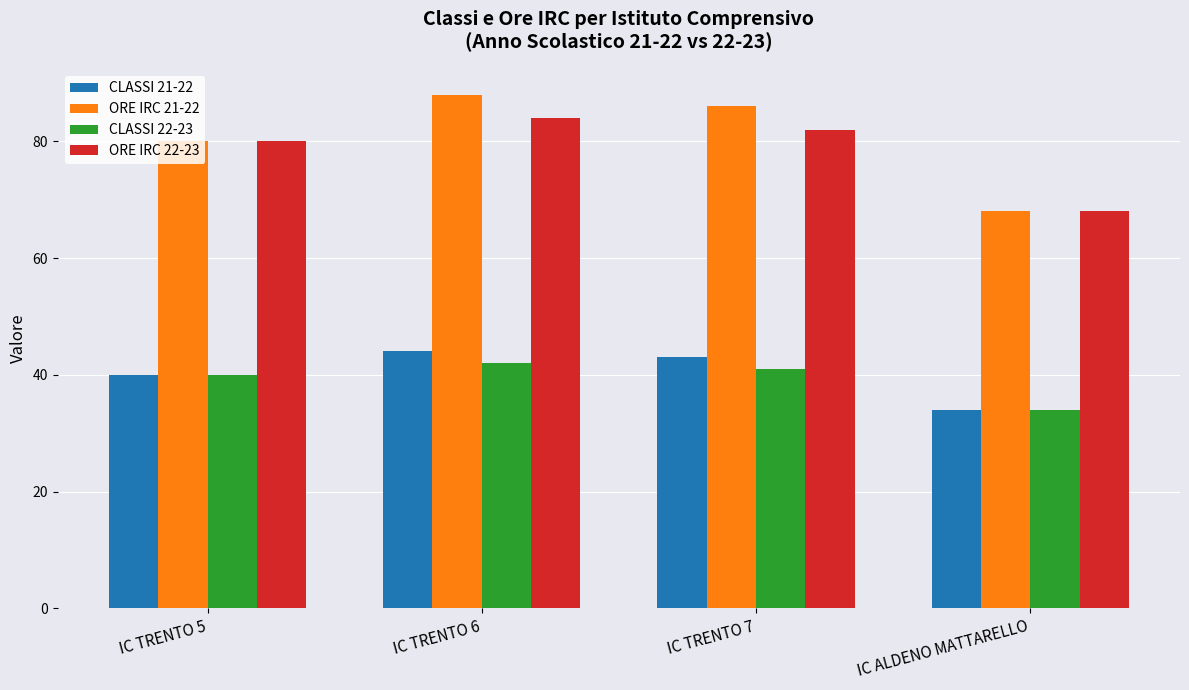

At which label is CLASSI 21-22 closest to 39?

IC TRENTO 5